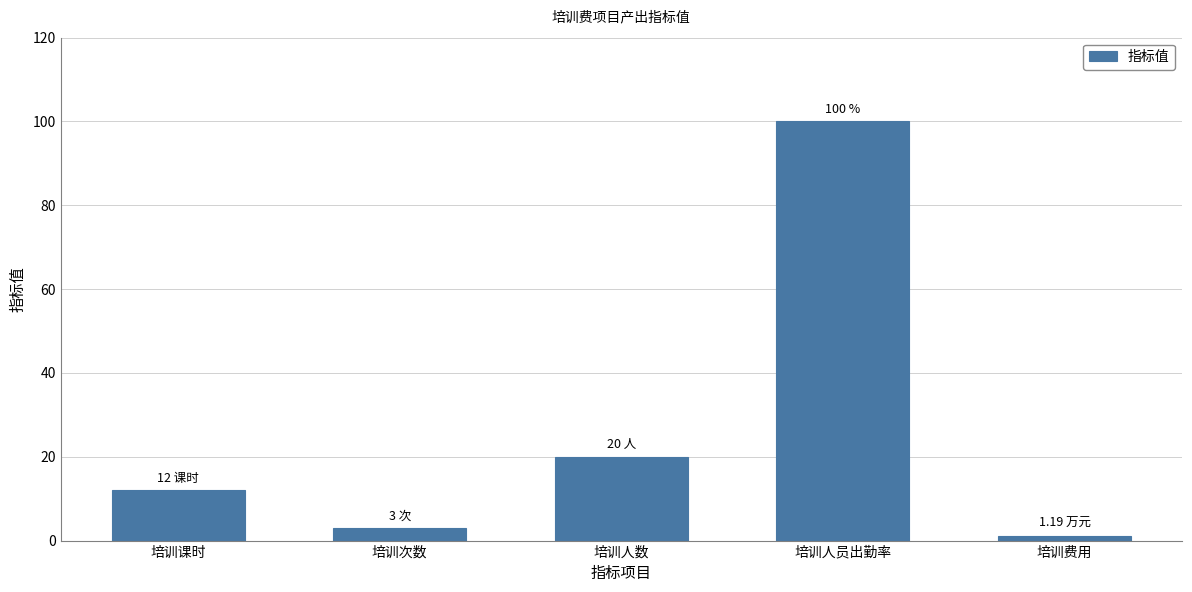

Between 培训次数 and 培训人员出勤率, which is larger?

培训人员出勤率